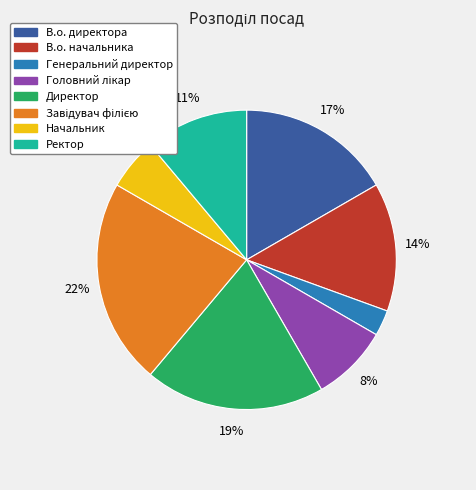

The В.о. директора slice represents 30% of the pie. True or false?

False